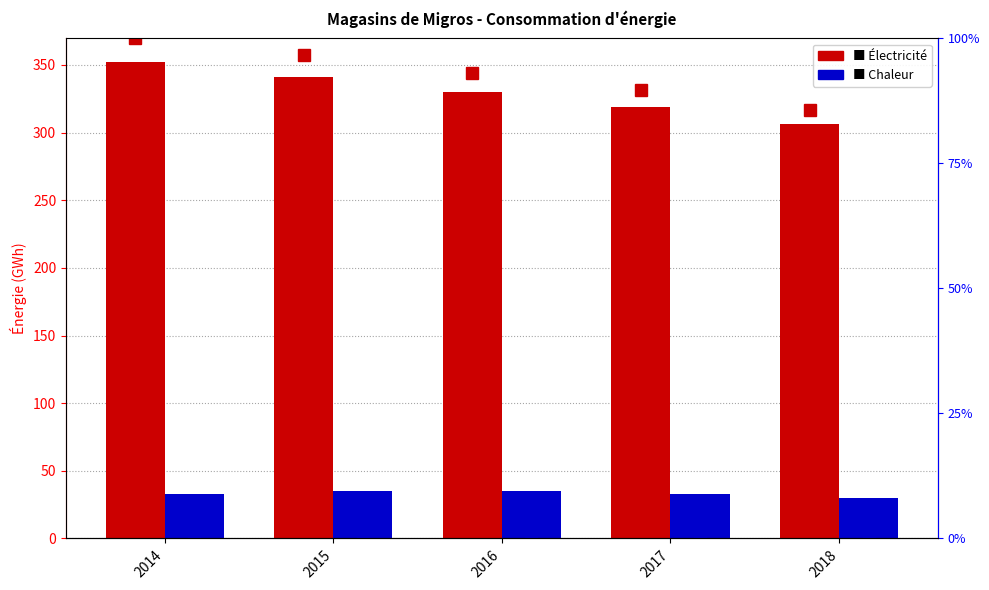

At how many categories does at least one series exceed 59?

5